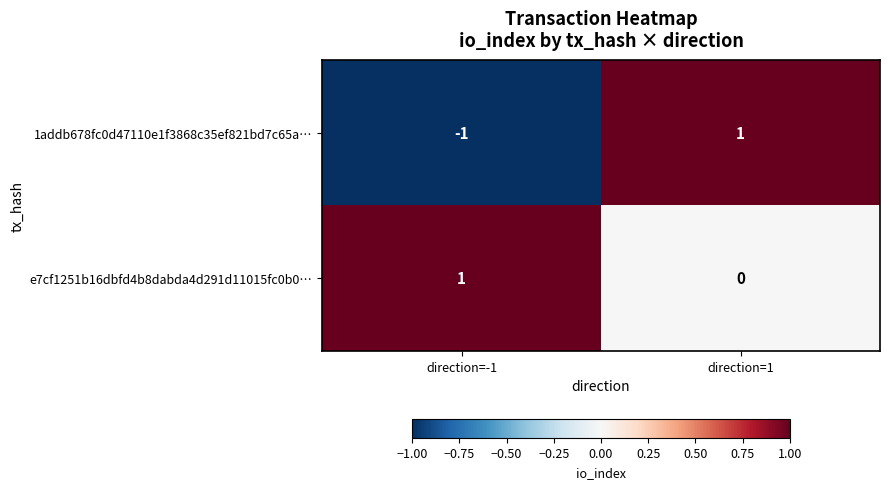

How many distinct data groups are displayed?

2